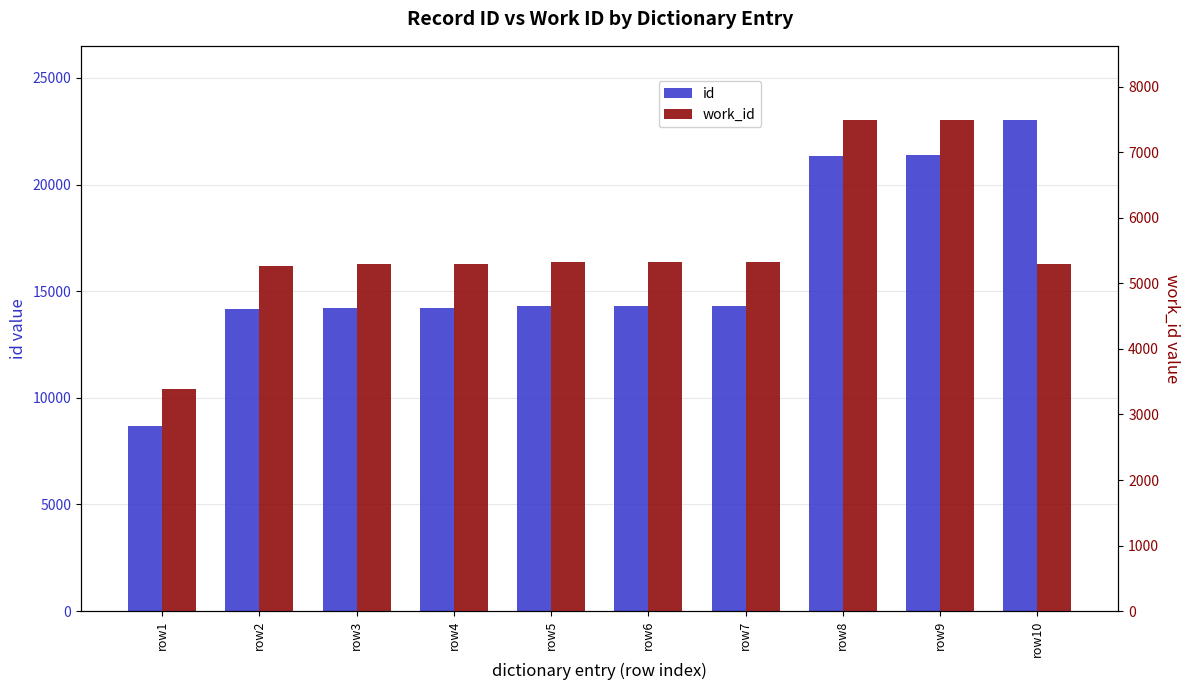

What is the lowest value of the id series?

8670